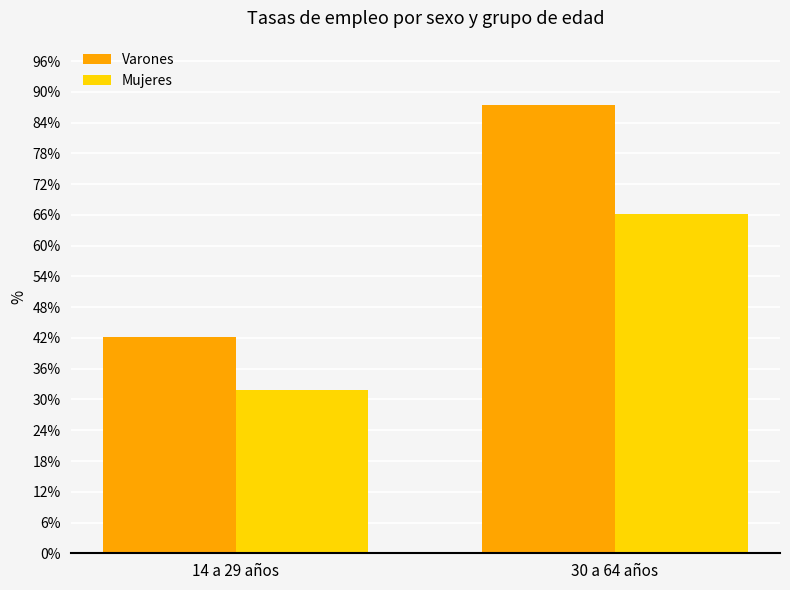

Does the chart contain any negative values?

No